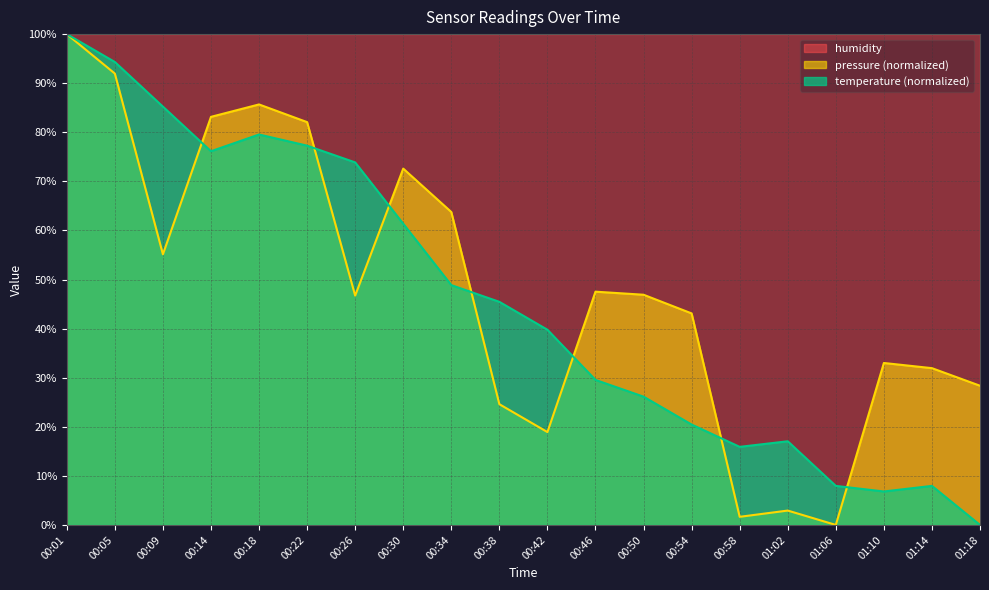

At 00:42, list the series in order from smallest to largest.

pressure (normalized), temperature (normalized), humidity